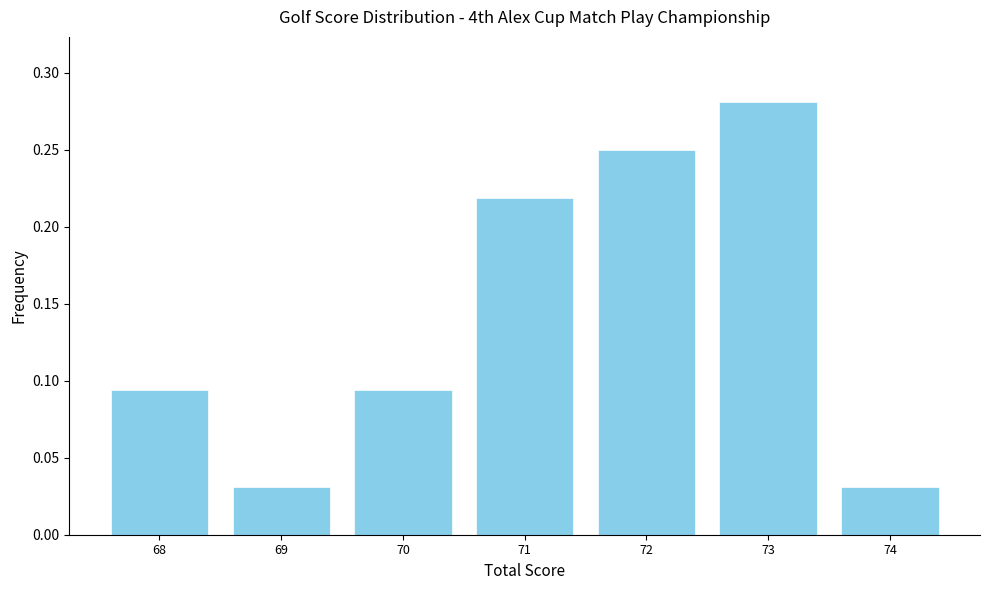

Which range on the x-axis has the tallest bar?

72.5 to 73.5